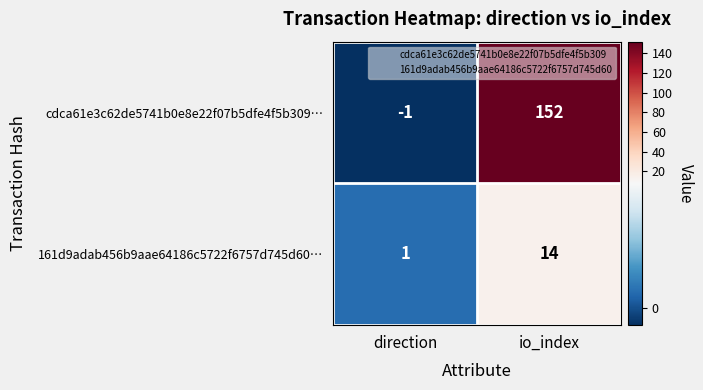

Which series has the widest spread of values?

cdca61e3c62de5741b0e8e22f07b5dfe4f5b309…